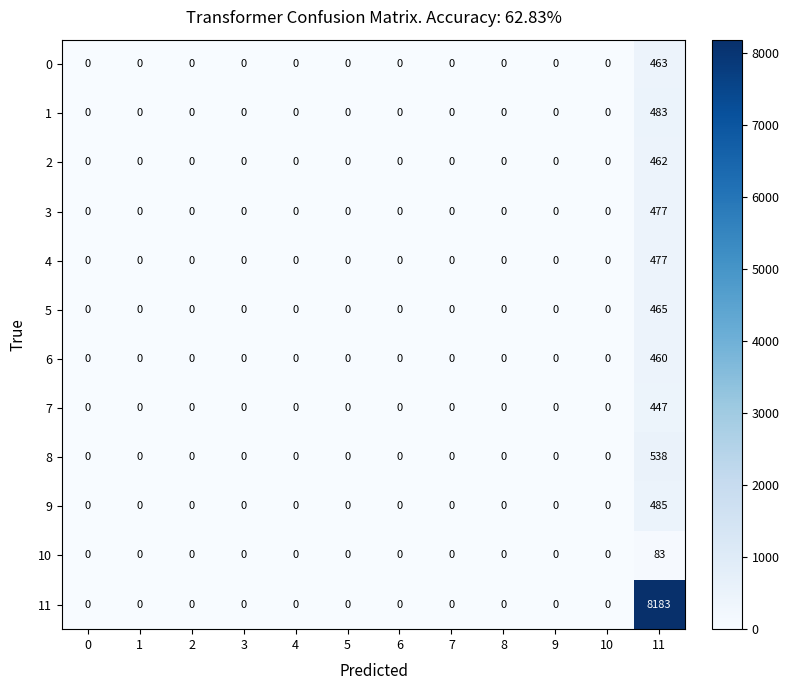

How many values in 1 are above zero?

1